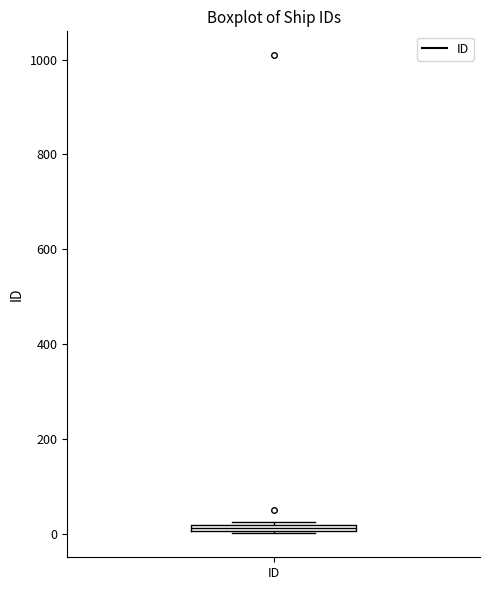

Where is the upper edge of the box for ID on the y-axis? The values are not printed on the chart, so give them approximately, as read against the axis.

20